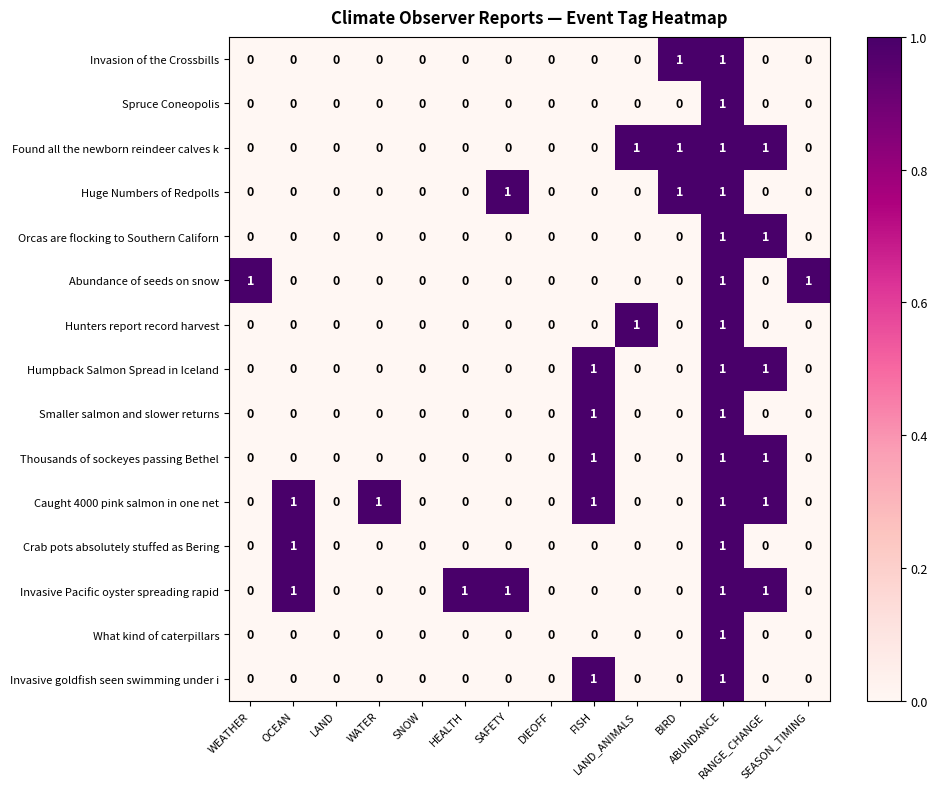

How many Smaller salmon and slower returns values are between 0 and 1?

14